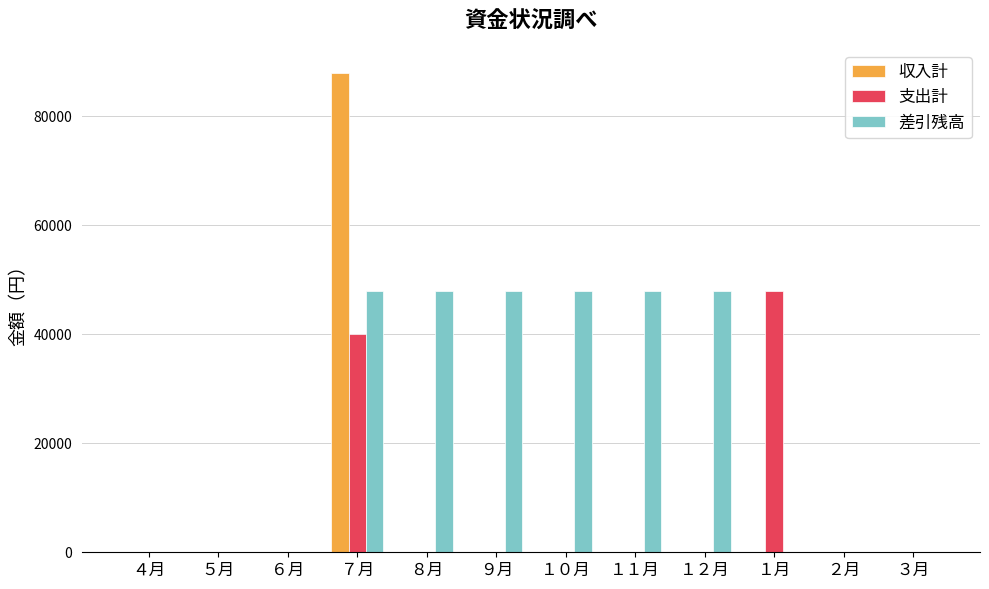

What is the sum of all 差引残高 values?

288000